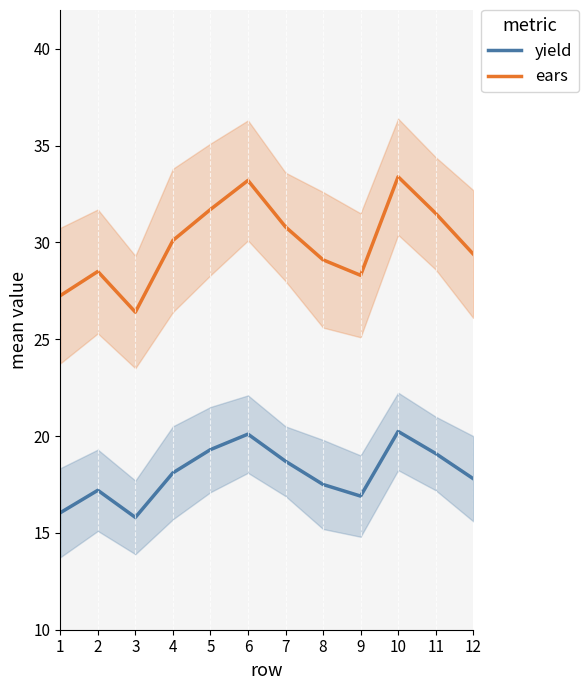

Where is ears nearest to the value 29?

8